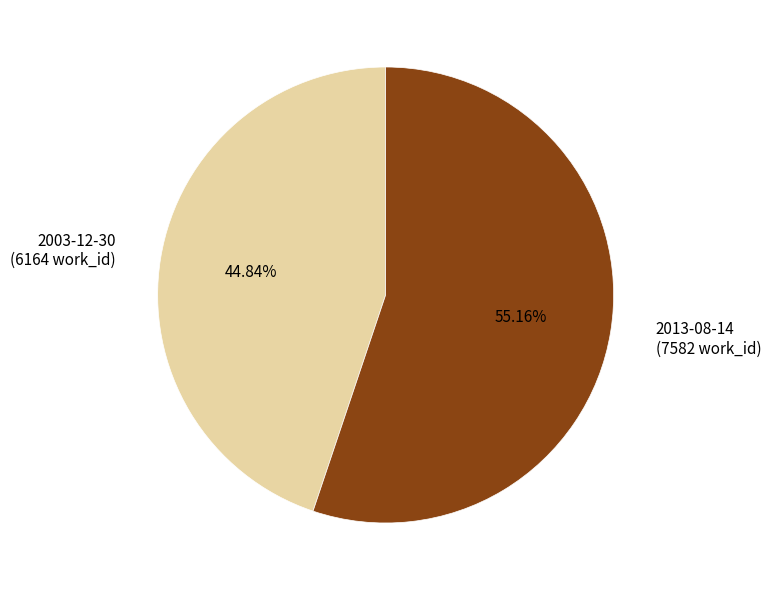

To the nearest percent, what percentage of the pie is 2003-12-30?

45%